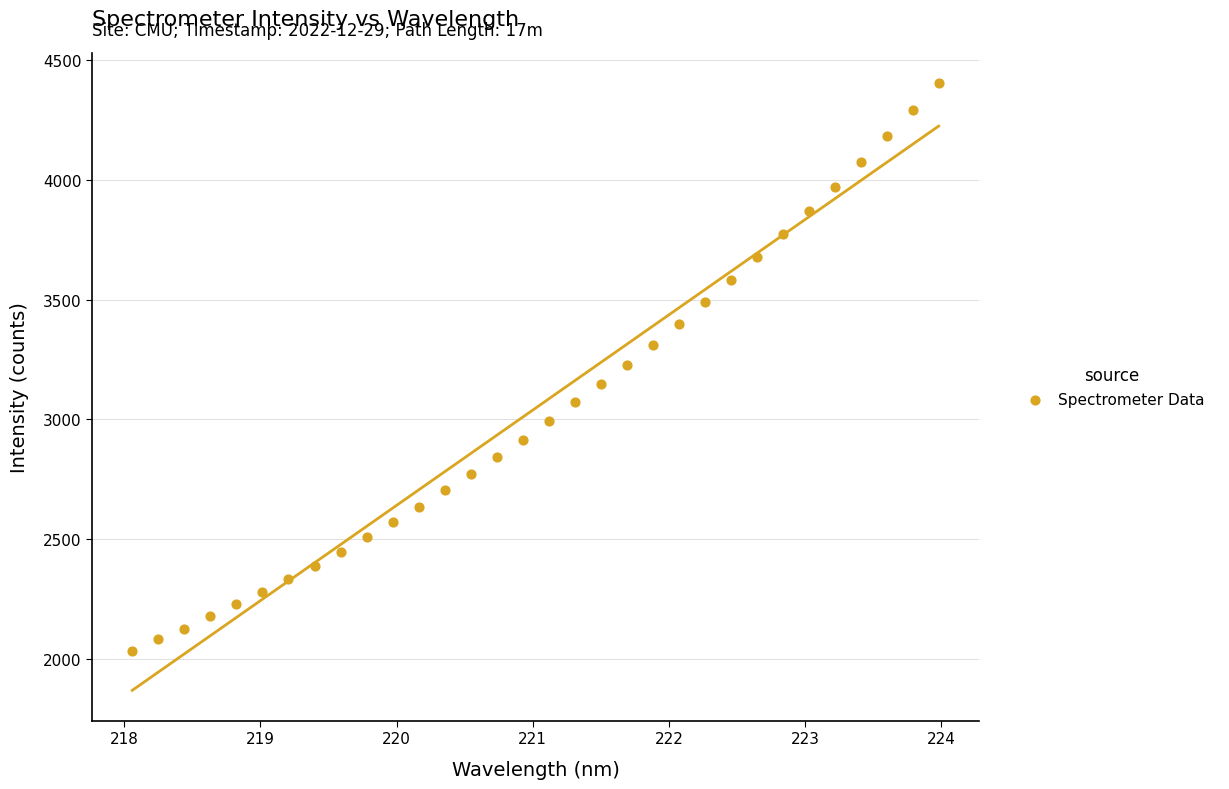

What is the range of Y values (max minus min)?

2372.1